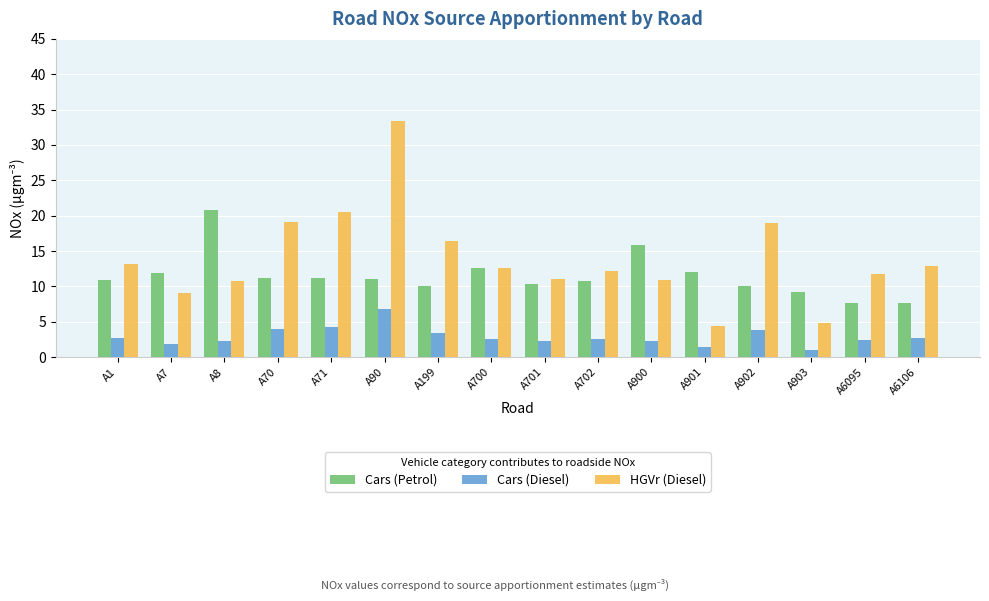

What is the total value across all series at A900?

28.9